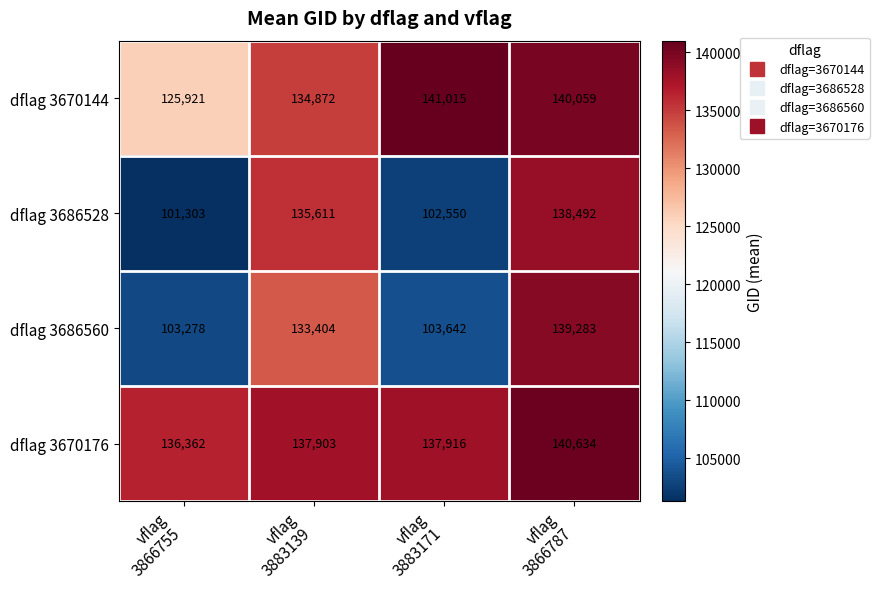

What is the sum of all dflag 3686528 values?

477956